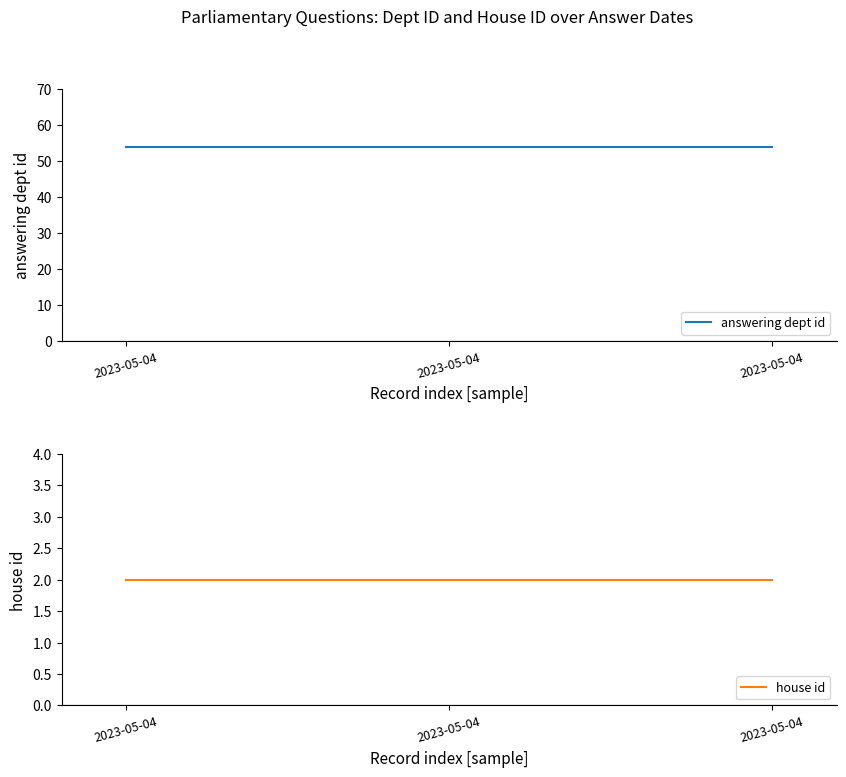

How many lines are shown in the chart?

2